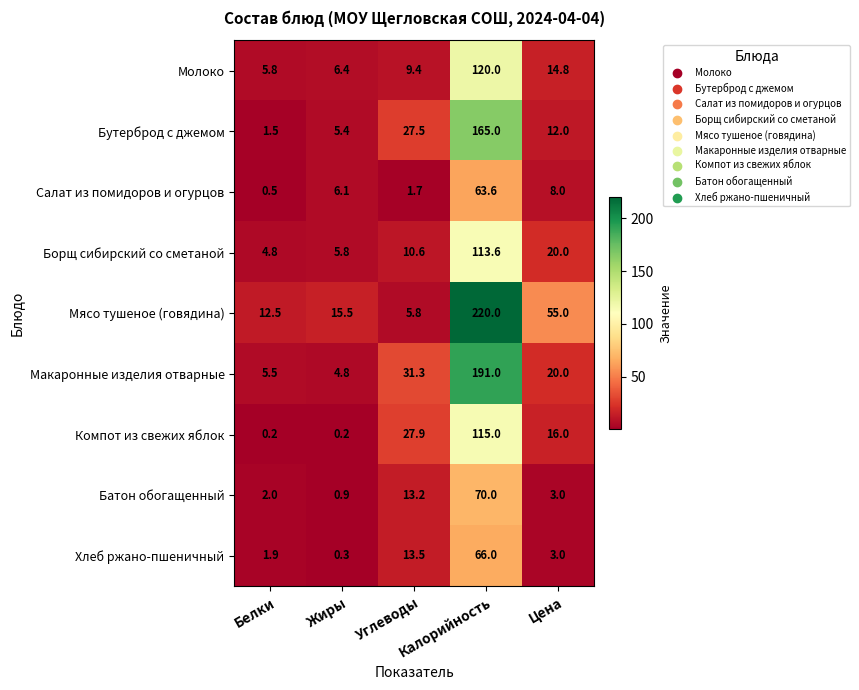

What is the difference between the highest and lowest values at Углеводы?

29.6